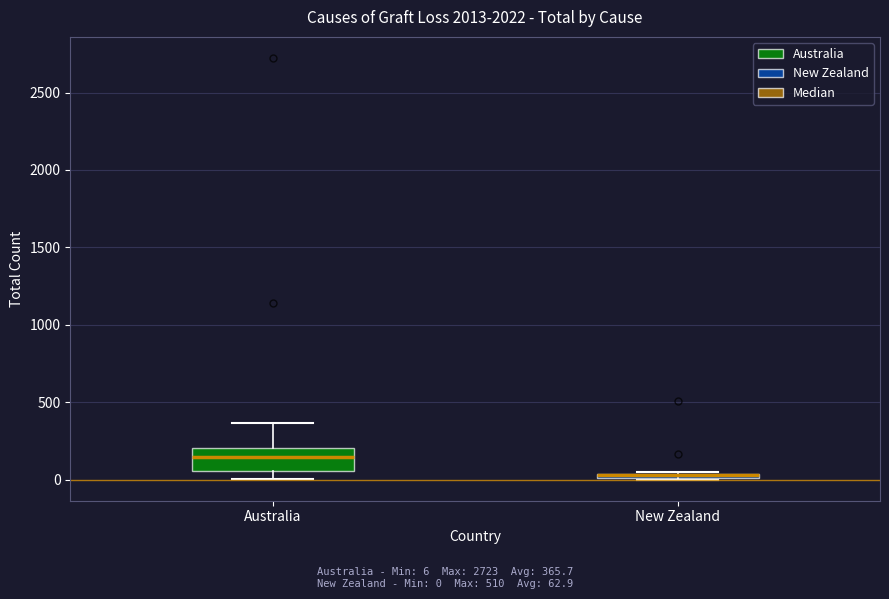

Where is the lower edge of the box for Australia on the y-axis? The values are not printed on the chart, so give them approximately, as read against the axis.

50